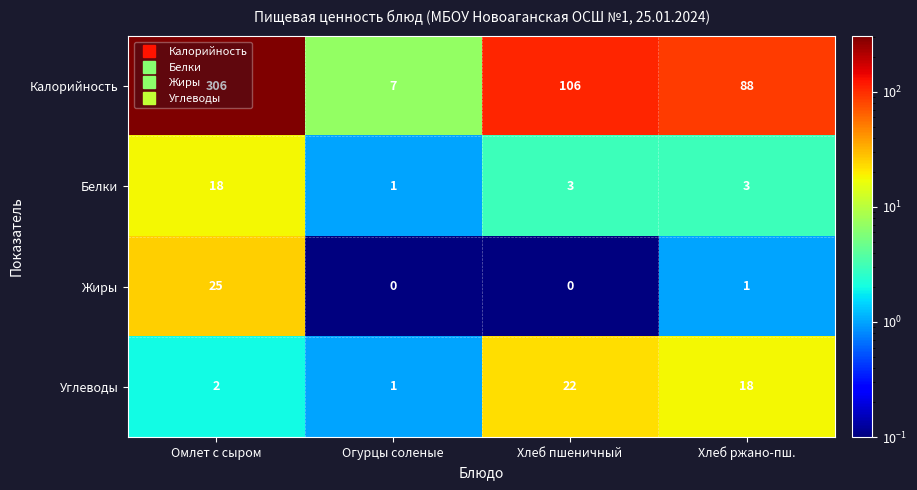

Rank the series by their maximum value, from highest to lowest.

Калорийность, Жиры, Углеводы, Белки